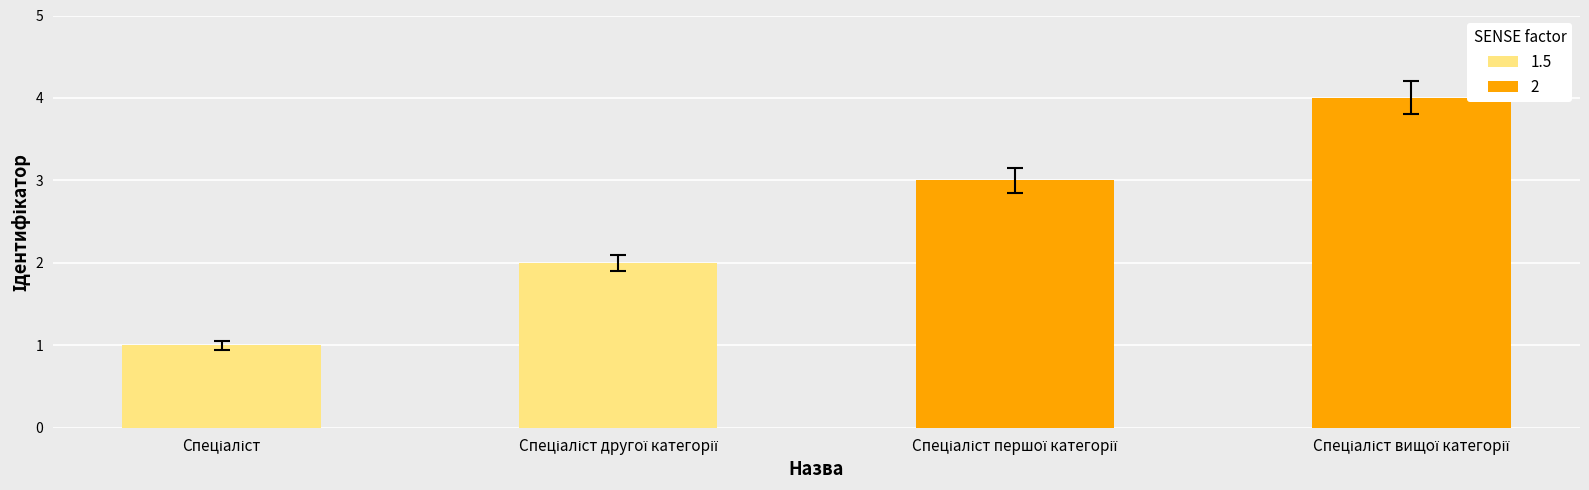

The chart shows a value of 3 at Спеціаліст першої категорії. True or false?

True